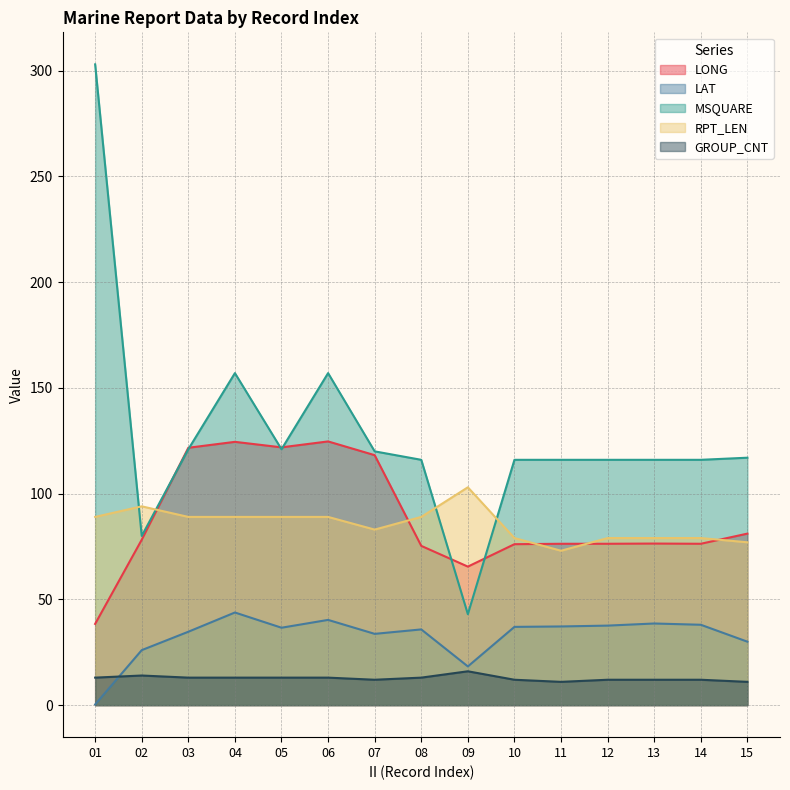

What is the sum of all GROUP_CNT values?

190.0